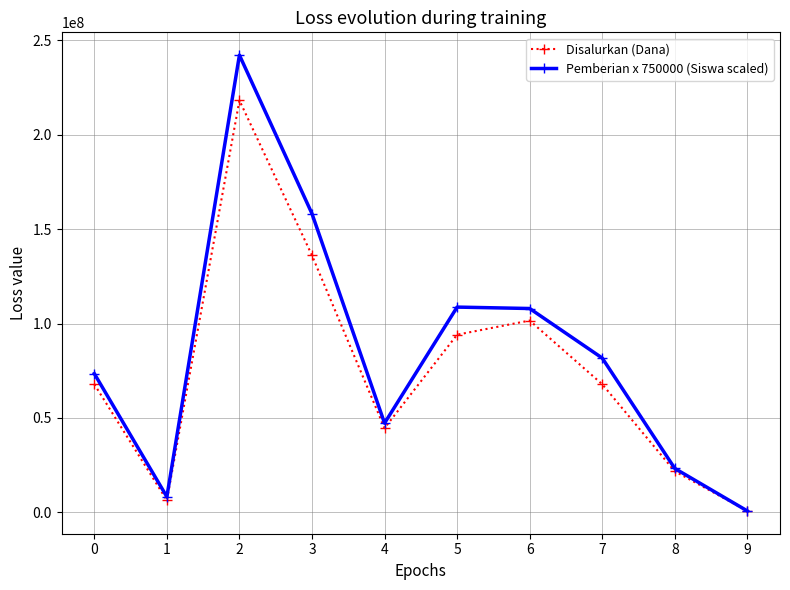

At which category does Disalurkan (Dana) reach its first local valley?

1